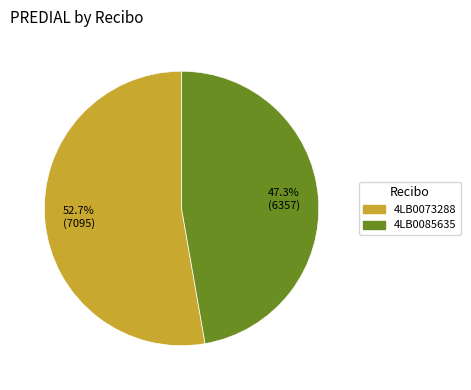

The 4LB0085635 slice represents 47% of the pie. True or false?

True